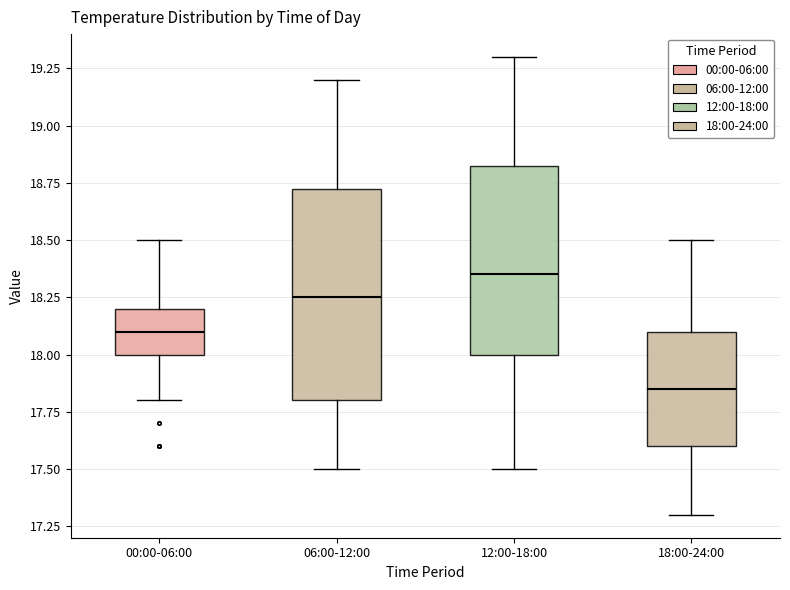

Where does the median line of the box for 06:00-12:00 sit on the y-axis? The values are not printed on the chart, so give them approximately, as read against the axis.

18.25